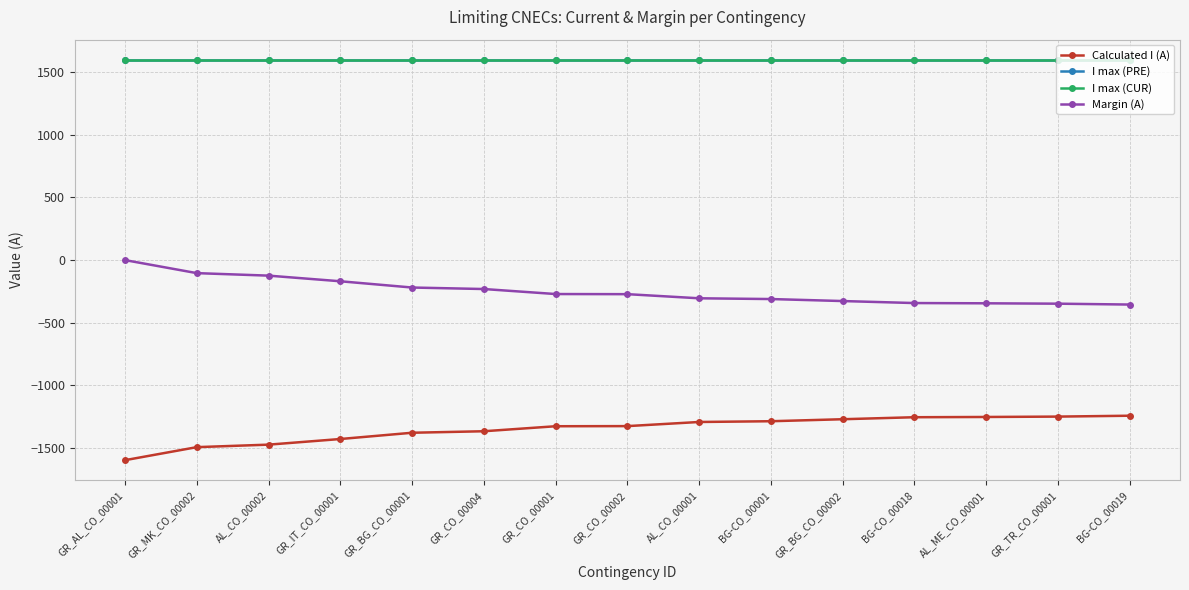

True or false: I max (CUR) and Margin (A) cross at least once.

False